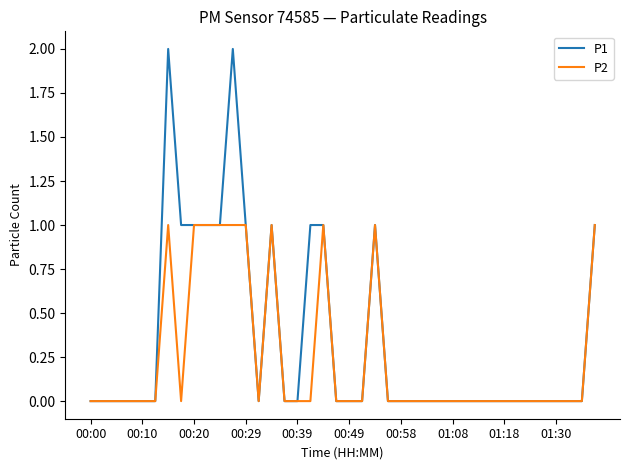

Which series has the largest range (max minus min)?

P1